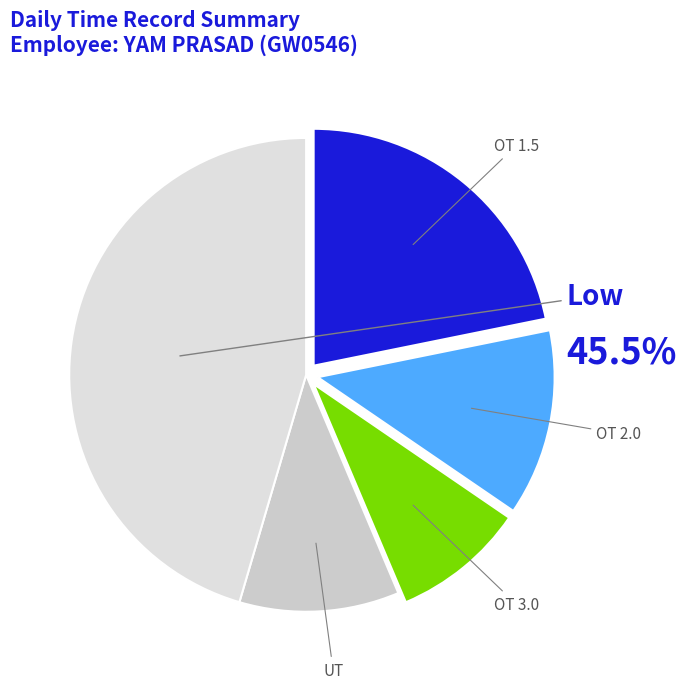

How many slices are in this pie chart?

5